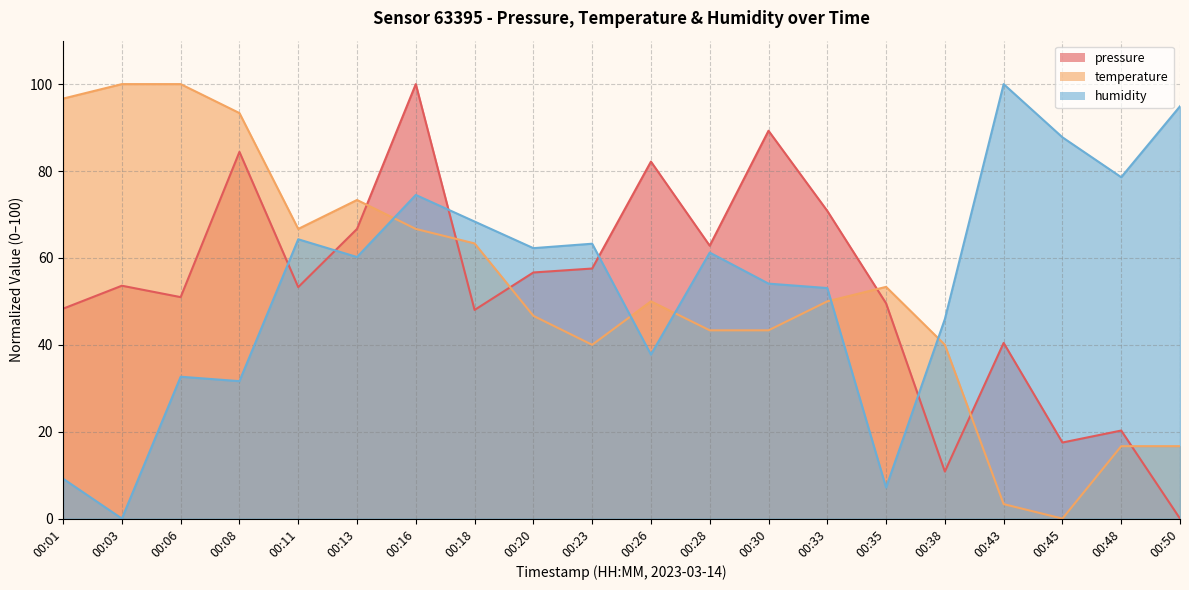

How many interior local peaks does the pressure series have?

7